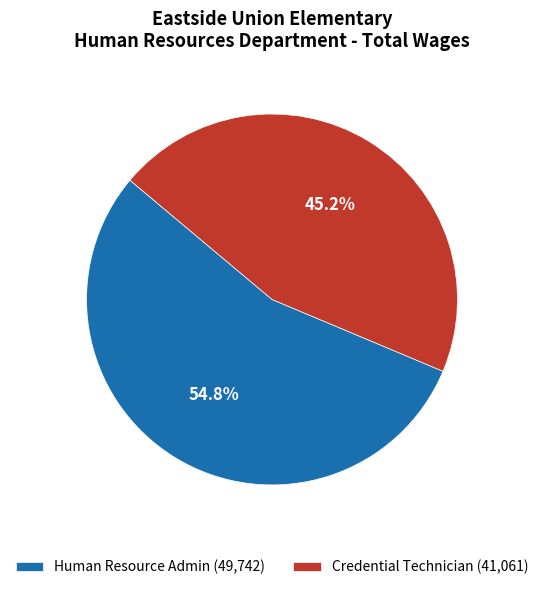

To the nearest percent, what is the difference between the Credential Technician and Human Resource Admin slice percentages?

10%